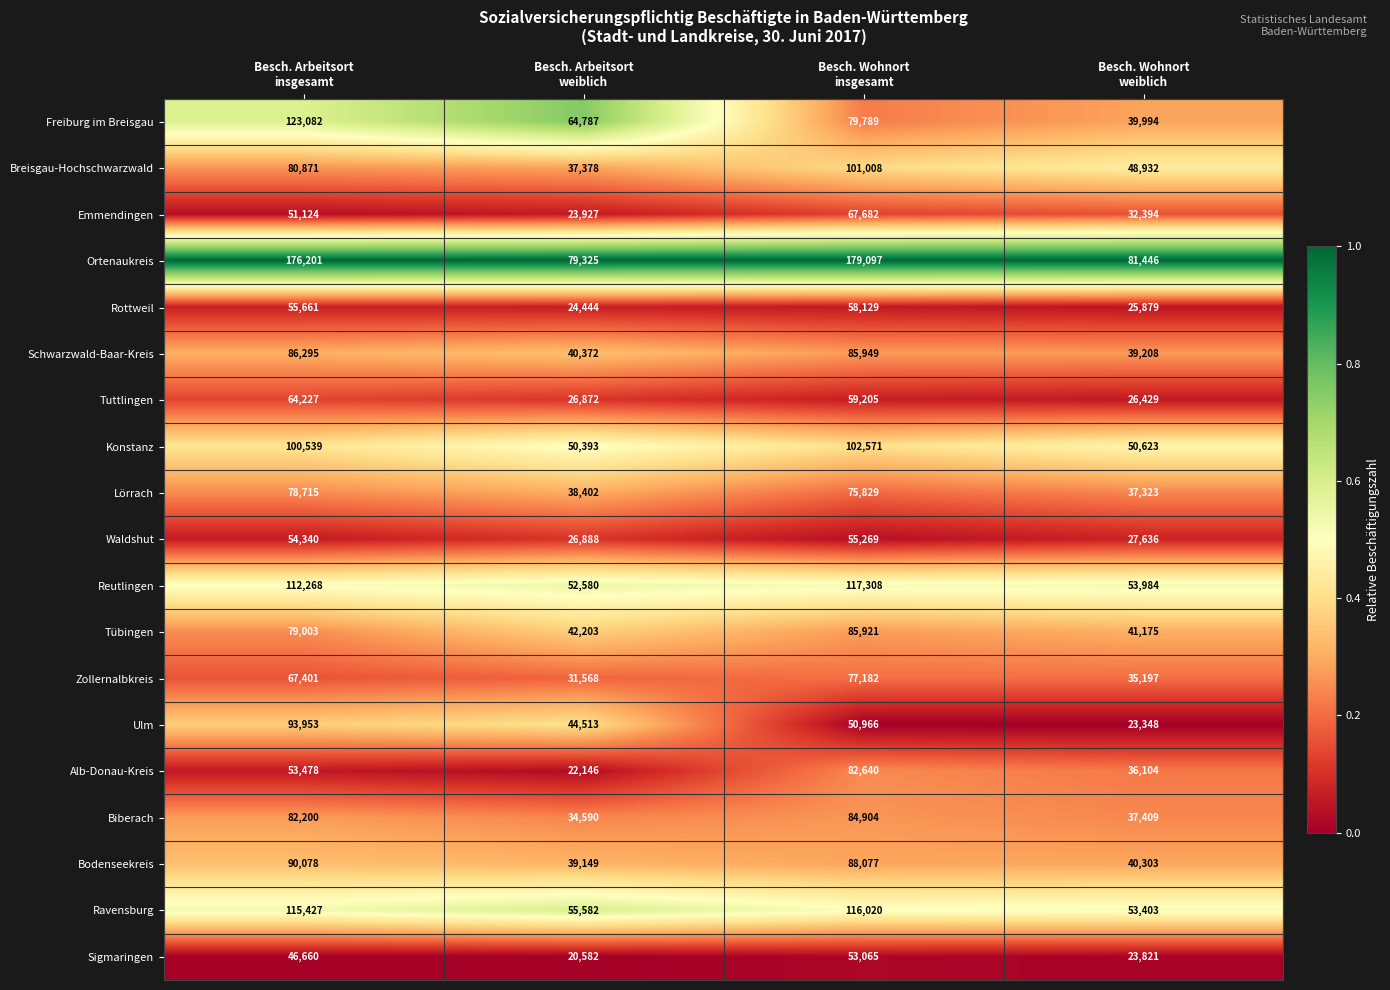

Which series has the largest range (max minus min)?

Ortenaukreis